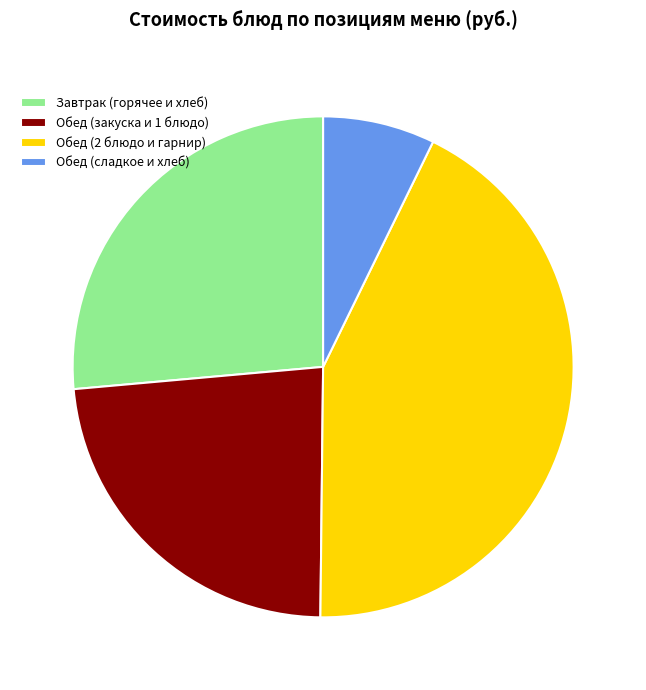

Rank the categories by value from lowest to highest.

Обед (сладкое и хлеб), Обед (закуска и 1 блюдо), Завтрак (горячее и хлеб), Обед (2 блюдо и гарнир)